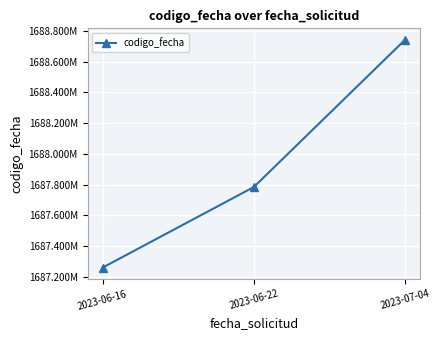

Is this an area chart (filled region under the line)?

No